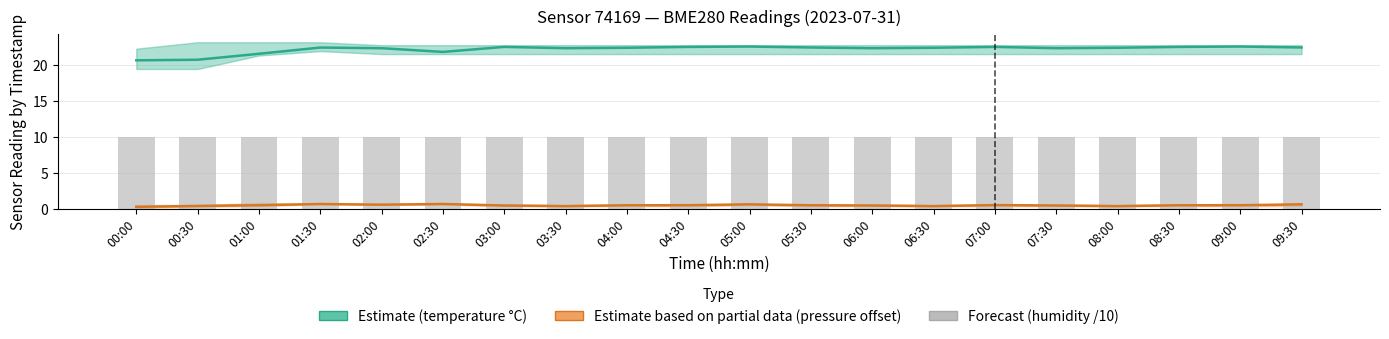

True or false: Estimate based on partial data (pressure offset hPa) has a value of 0.5 at 04:30.

True